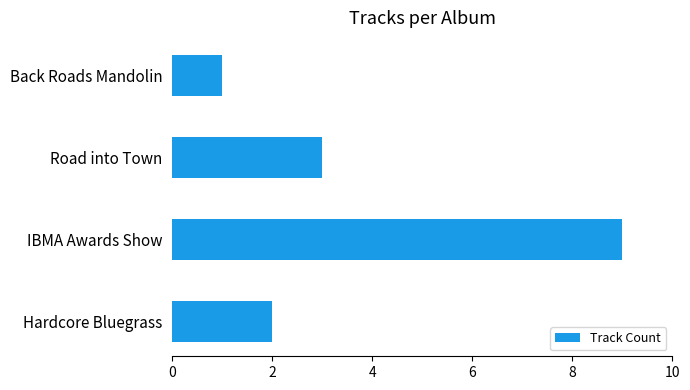

What is the maximum value shown in the chart?

9